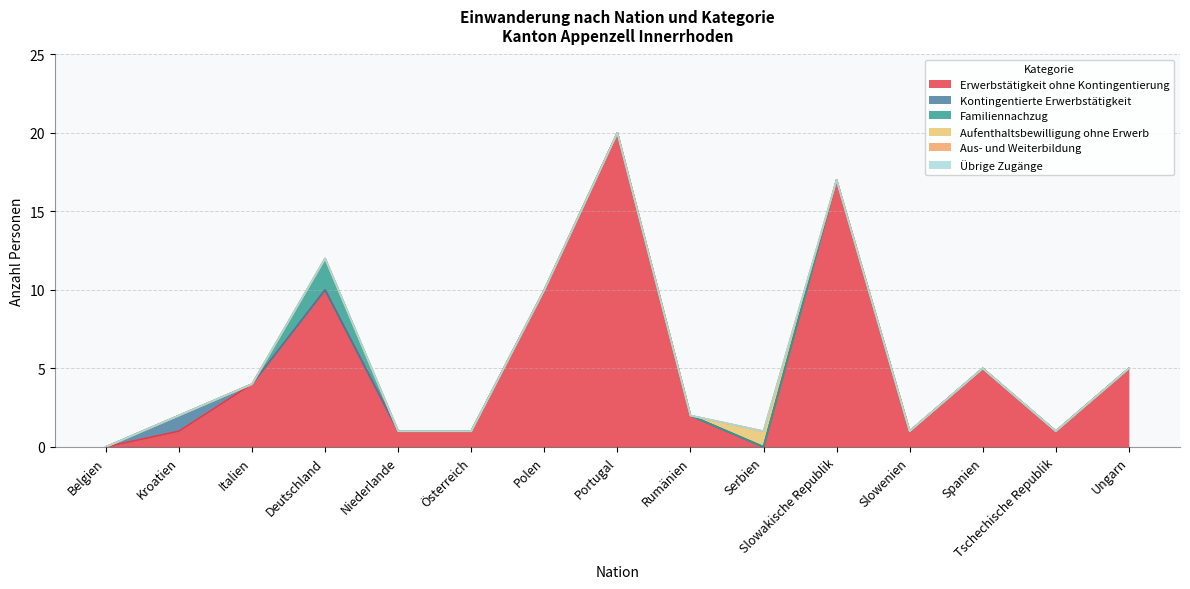

What is the value of the Erwerbstätigkeit ohne Kontingentierung point at the 5th from the left?

1